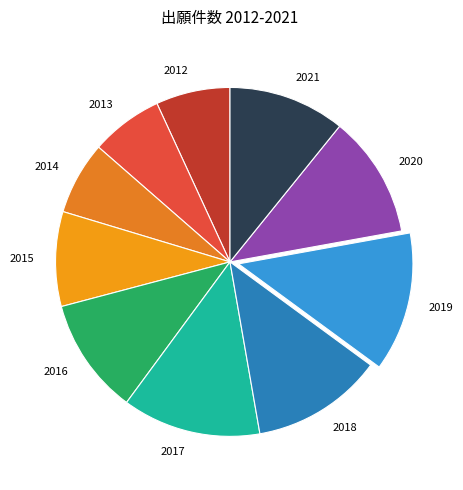

Does 2017 account for over 50% of the chart?

No